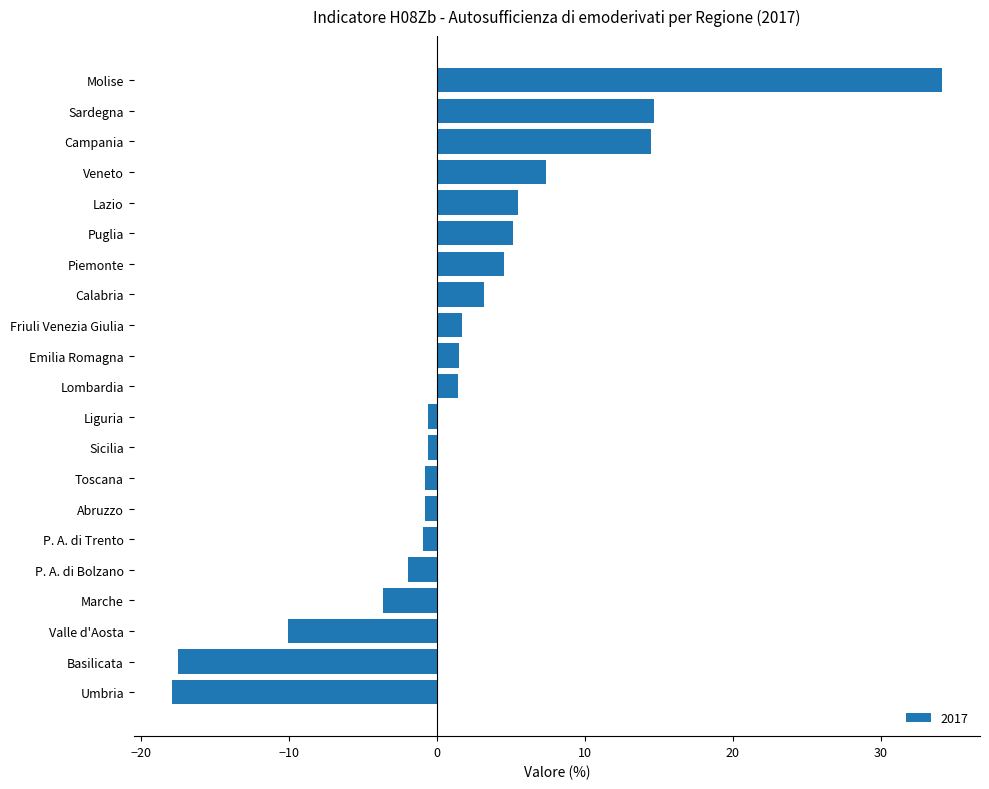

Which label corresponds to the largest value in the chart?

Molise